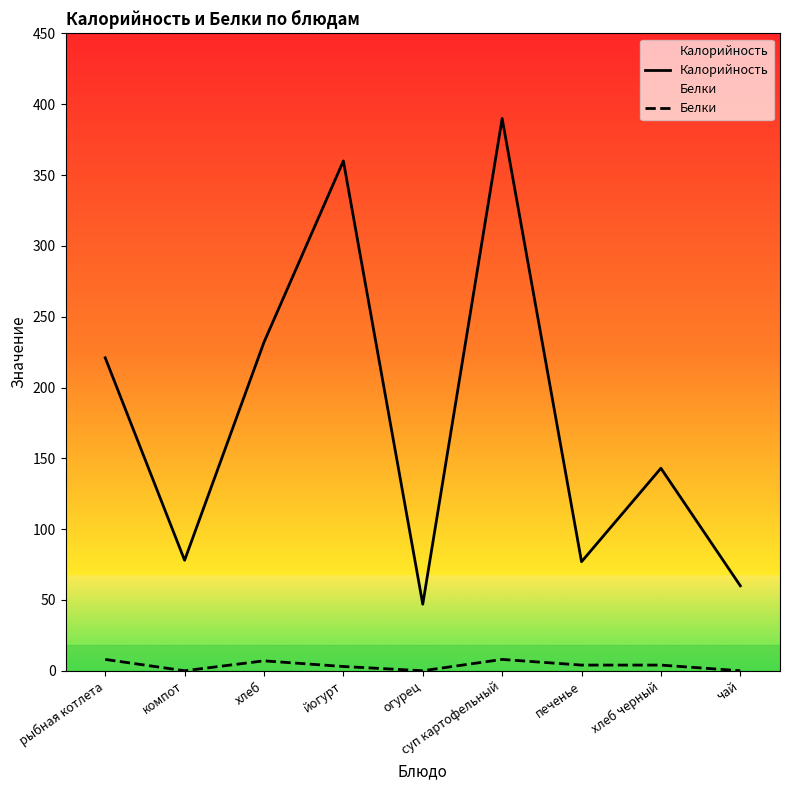

Rank the series at компот from lowest to highest value.

Белки, Калорийность